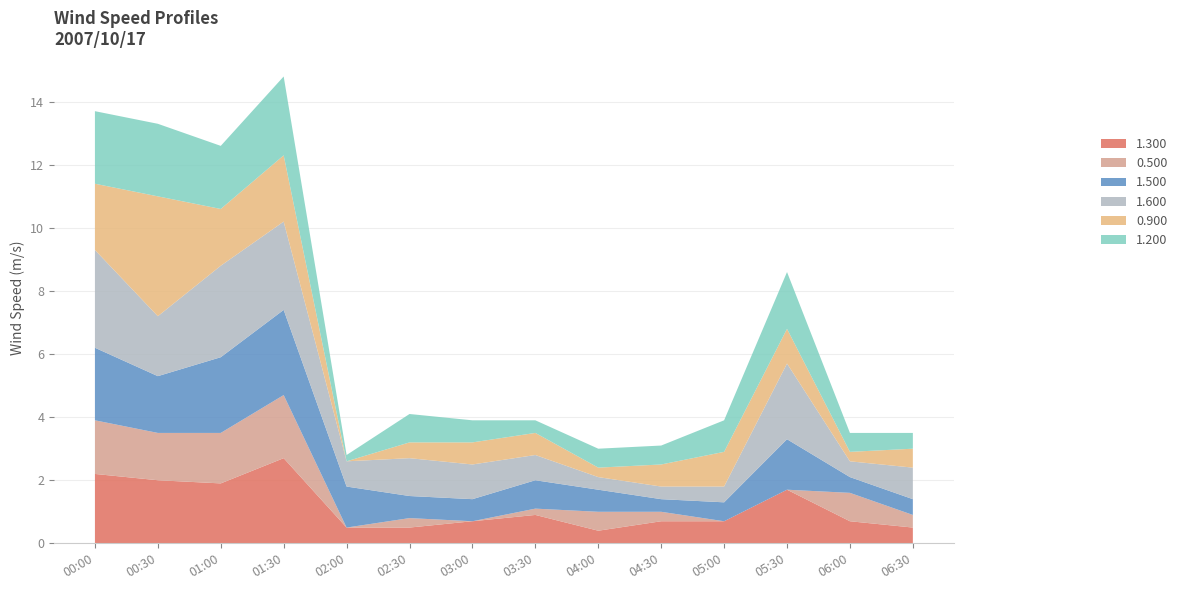

Reading left to right, what are all the values shown in this chart?

1.300: 2.2	2.0	1.9	2.7	0.5	0.5	0.7	0.9	0.4	0.7	0.7	1.7	0.7	0.5
0.500: 1.7	1.5	1.6	2.0	0.0	0.3	0.0	0.2	0.6	0.3	0.0	0.0	0.9	0.4
1.500: 2.3	1.8	2.4	2.7	1.3	0.7	0.7	0.9	0.7	0.4	0.6	1.6	0.5	0.5
1.600: 3.1	1.9	2.9	2.8	0.8	1.2	1.1	0.8	0.4	0.4	0.5	2.4	0.5	1.0
0.900: 2.1	3.8	1.8	2.1	0.0	0.5	0.7	0.7	0.3	0.7	1.1	1.1	0.3	0.6
1.200: 2.3	2.3	2.0	2.5	0.2	0.9	0.7	0.4	0.6	0.6	1.0	1.8	0.6	0.5